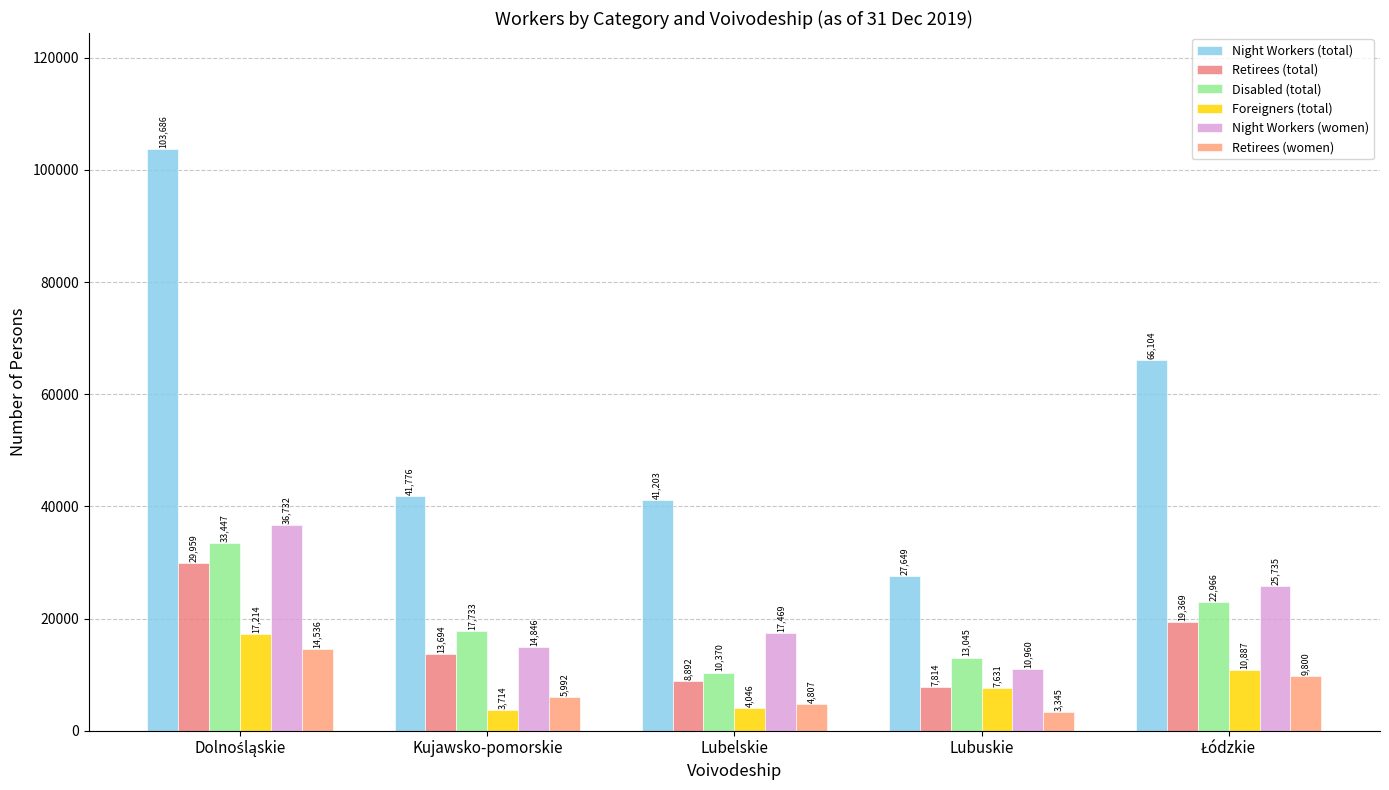

Reading left to right, what are all the values shown in this chart?

Night Workers (total): 103686	41776	41203	27649	66104
Retirees (total): 29959	13694	8892	7814	19369
Disabled (total): 33447	17733	10370	13045	22966
Foreigners (total): 17214	3714	4046	7631	10887
Night Workers (women): 36732	14846	17469	10960	25735
Retirees (women): 14536	5992	4807	3345	9800